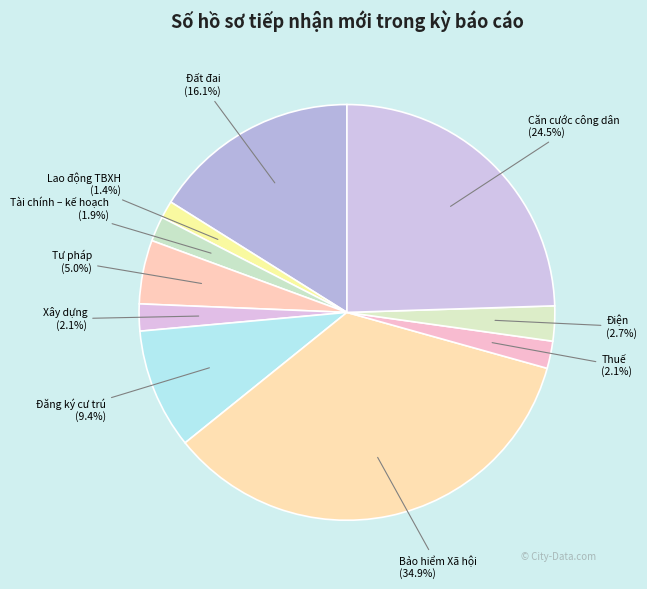

What is the ratio of the value at Tài chính – kế hoạch (1.9%) to the value at Thuế (2.1%)?

0.9